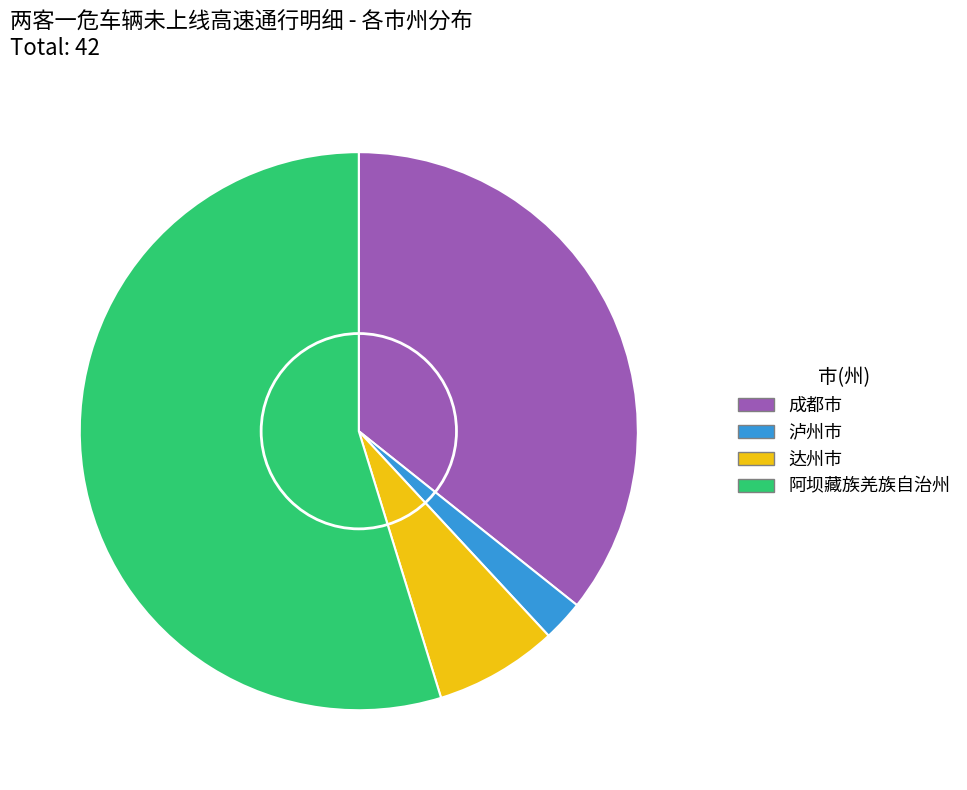

How many segments does this pie chart have?

4